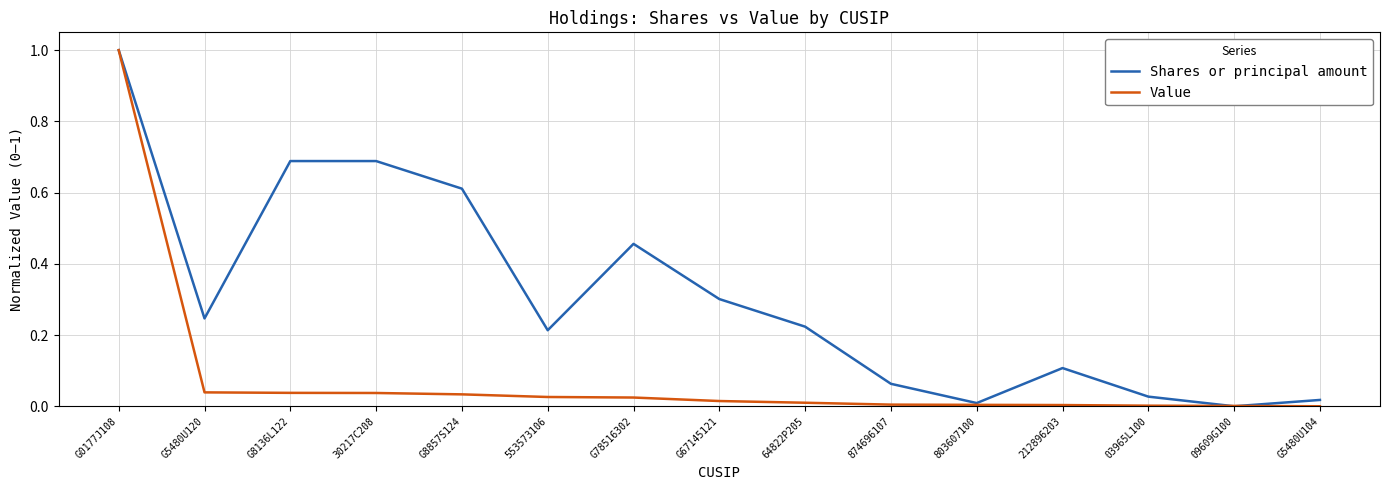

At 553573106, list the series in order from largest to smallest.

Shares or principal amount, Value